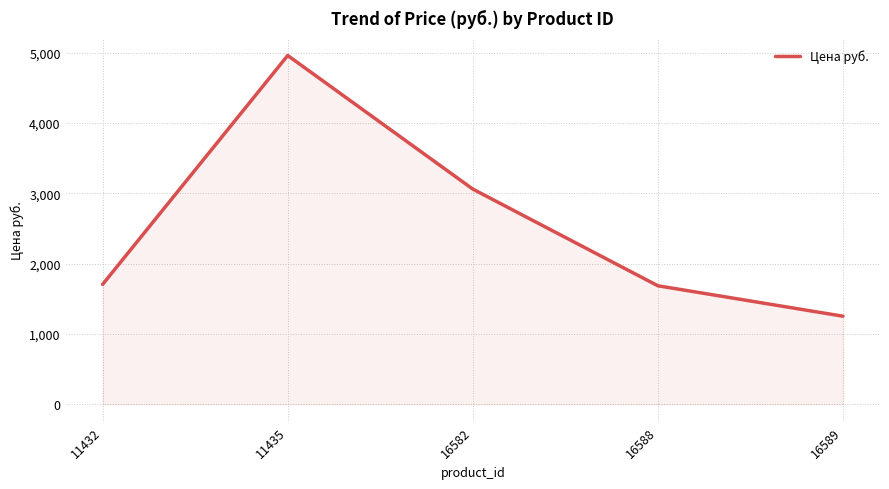

At which category does the chart reach its minimum across all series?

16589